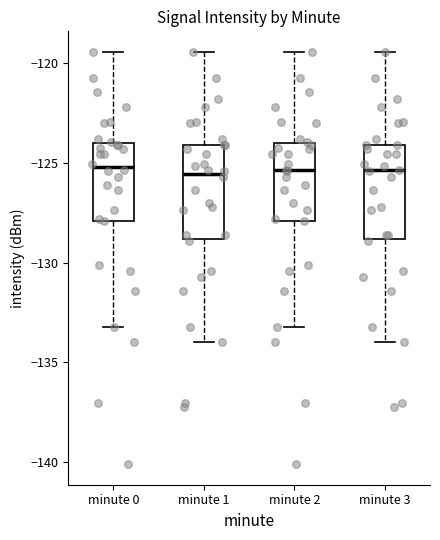

Reading left to right, transcribe this box plot: for each box, give where its median line is, the range the box spans, and where its two whiskers end, as read against the y-axis. The values are not printed on the chart, so give them approximately, as read against the axis.

minute 0: median -125.0, box -128.0 to -124.0, whiskers -133.0 to -119.5
minute 1: median -125.5, box -129.0 to -124.0, whiskers -134.0 to -119.5
minute 2: median -125.5, box -128.0 to -124.0, whiskers -133.0 to -119.5
minute 3: median -125.5, box -129.0 to -124.0, whiskers -134.0 to -119.5